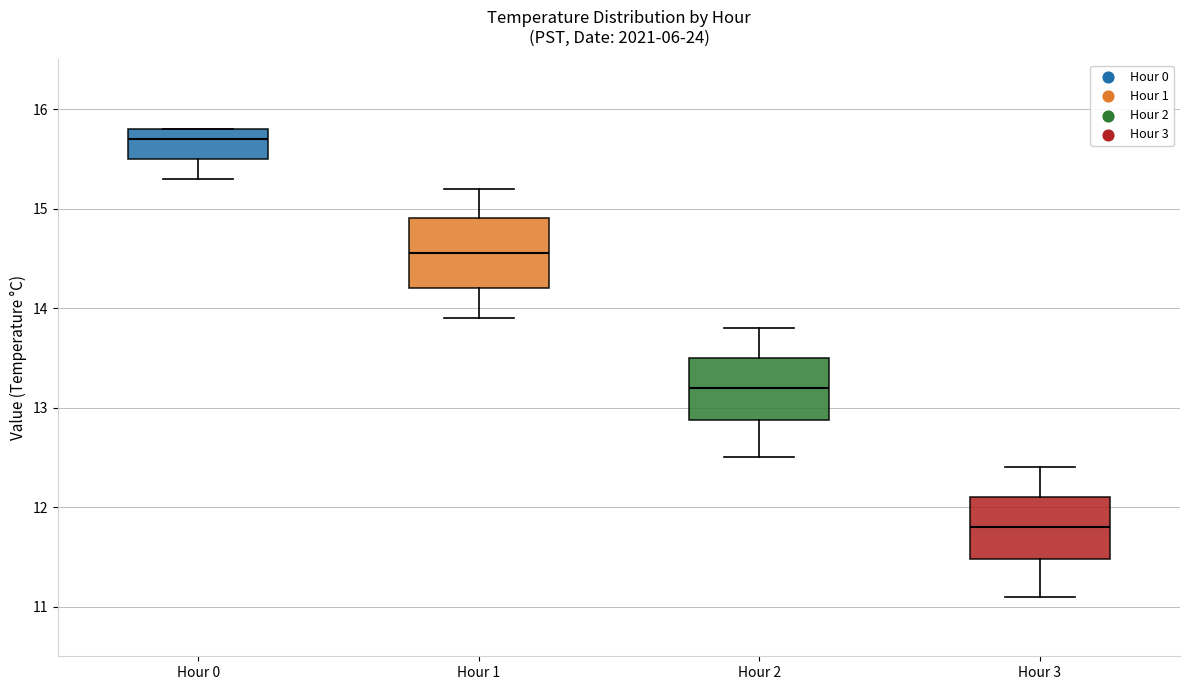

Where is the upper edge of the box for Hour 1 on the y-axis? The values are not printed on the chart, so give them approximately, as read against the axis.

14.9